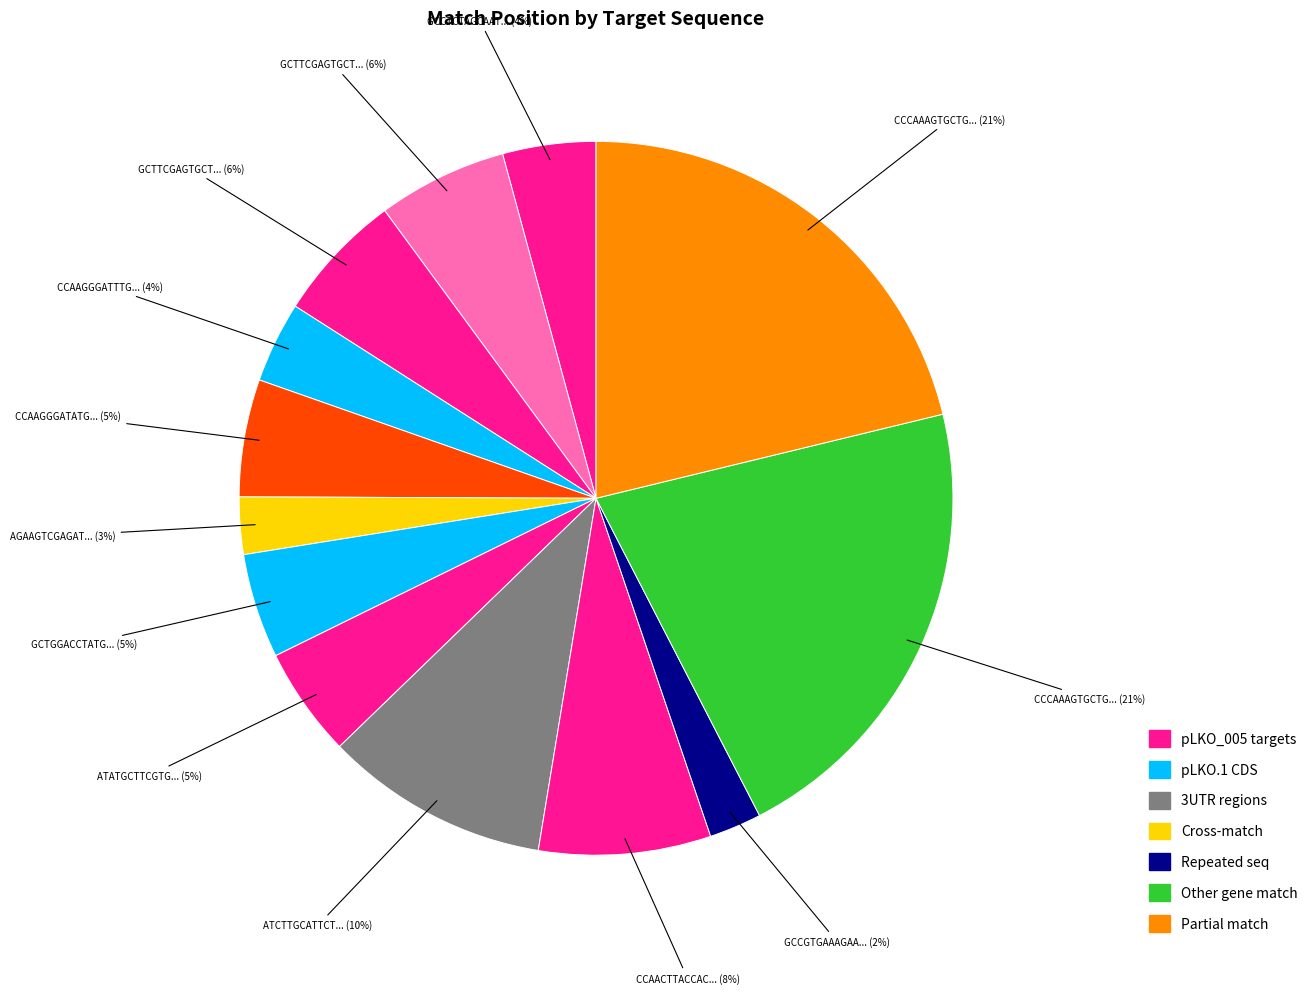

What is the largest slice in the pie chart?

CCCAAAGTGCTGGGATTACAA